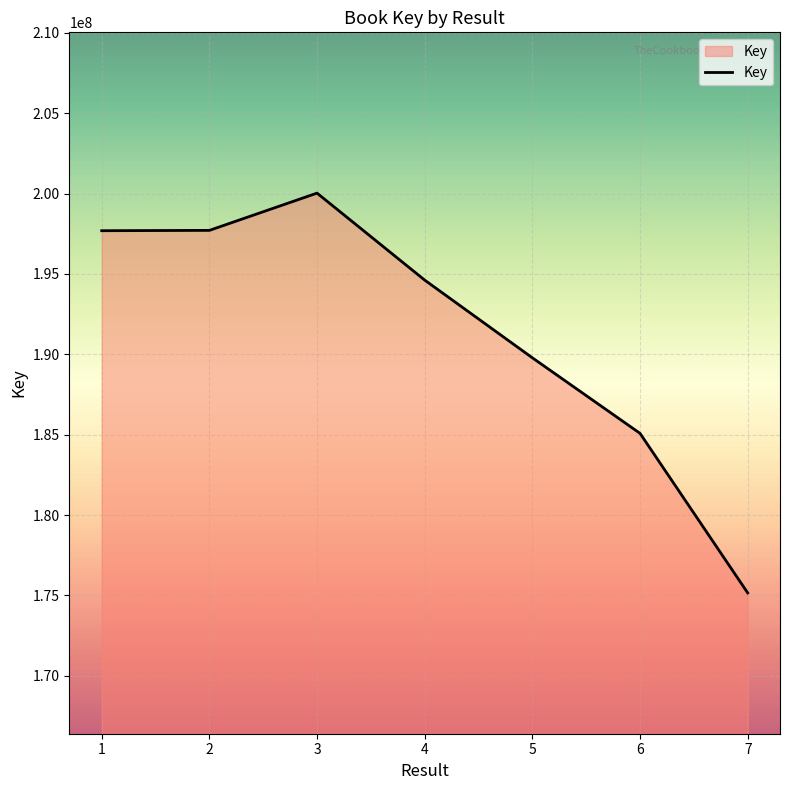

True or false: there are more than 0 points higher than both neighbors.

True